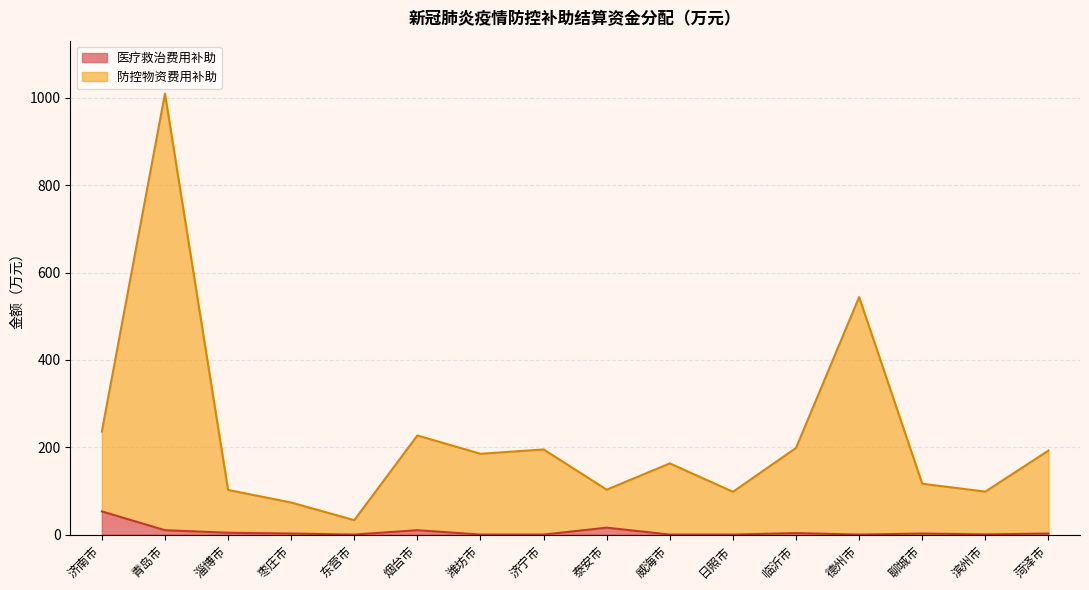

Does the chart display data point markers on the line(s)?

No